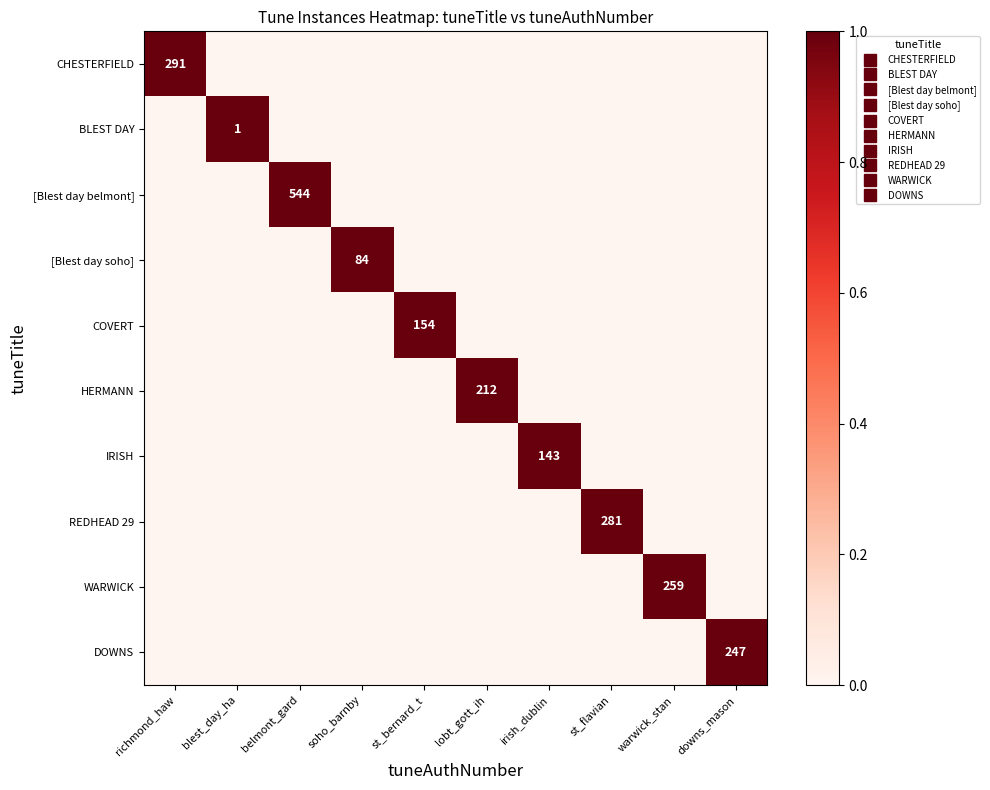

What is the spread (max minus min) of values at downs_mason?

1